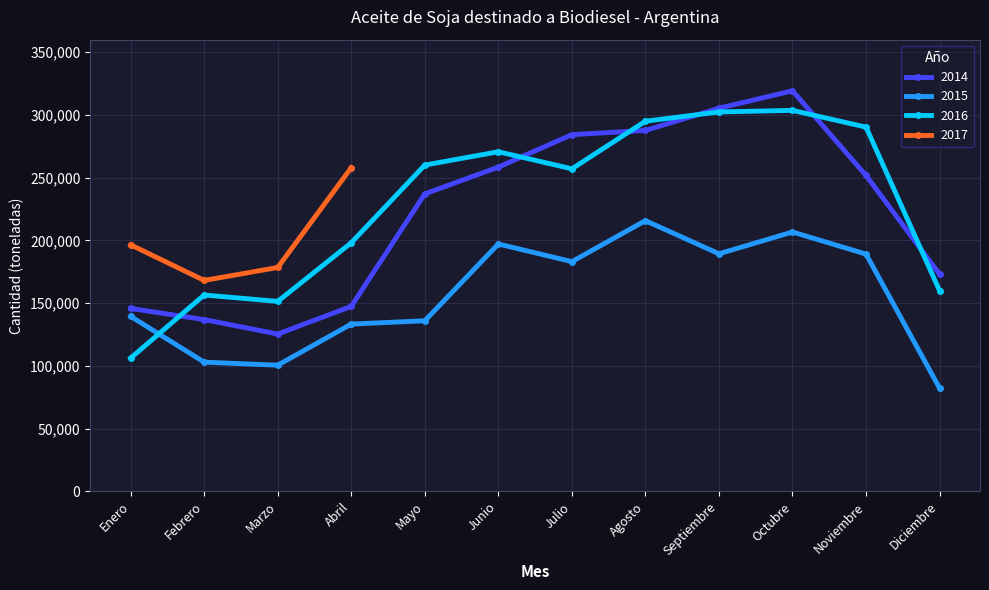

What position from the left is Octubre?

10